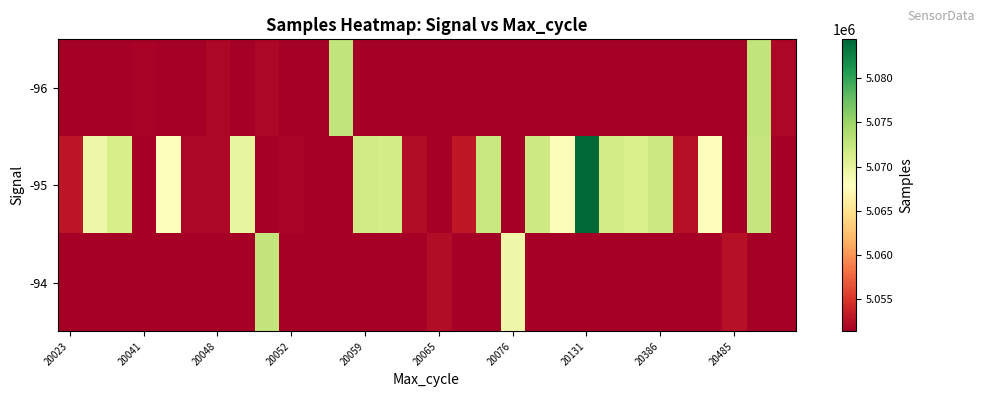

Reading left to right, what are all the values shown in this chart?

-96: 5051345	5051345	5051345	5051655	5051345	5051345	5051982	5051345	5051982	5051345	5051345	5072671	5051345	5051345	5051345	5051345	5051345	5051345	5051345	5051345	5051345	5051345	5051345	5051345	5051345	5051345	5051345	5051345	5072671	5051896
-95: 5053023	5069429	5071293	5051345	5068035	5051963	5051982	5069911	5051345	5051825	5051345	5051345	5071649	5071395	5052376	5051345	5053043	5072298	5051345	5071921	5068261	5084422	5071581	5071163	5072031	5052592	5067754	5051345	5072448	5051345
-94: 5051345	5051345	5051345	5051345	5051345	5051345	5051345	5051345	5072608	5051345	5051345	5051345	5051345	5051345	5051345	5052258	5051345	5051345	5069262	5051345	5051345	5051345	5051345	5051345	5051345	5051345	5051345	5052595	5051345	5051345